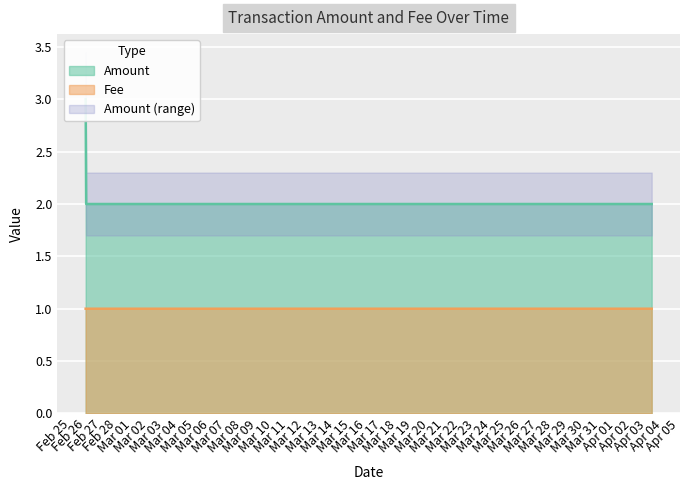

What is the lowest value of the Fee series?

1.0